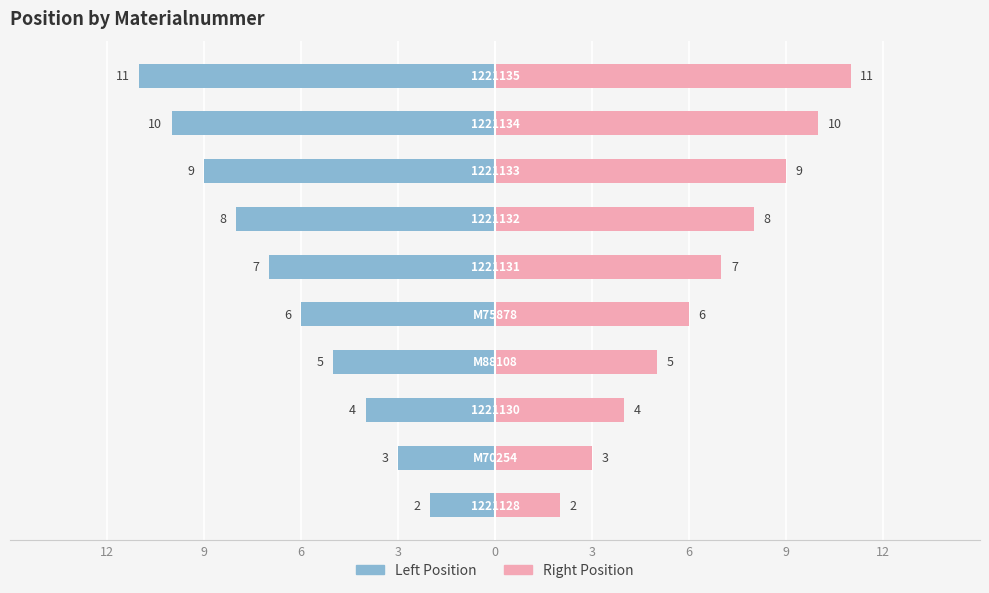

Count the number of categories in the chart.

10